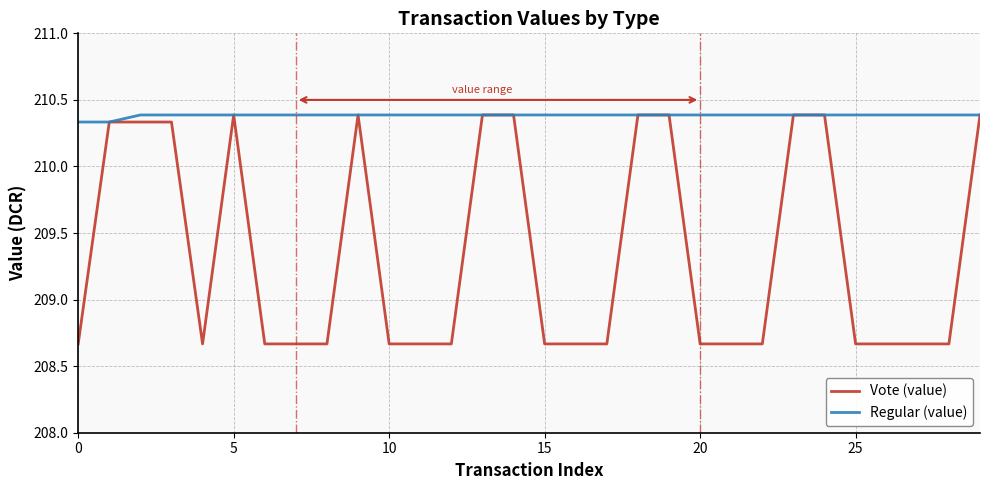

What is the greatest value displayed?

210.4